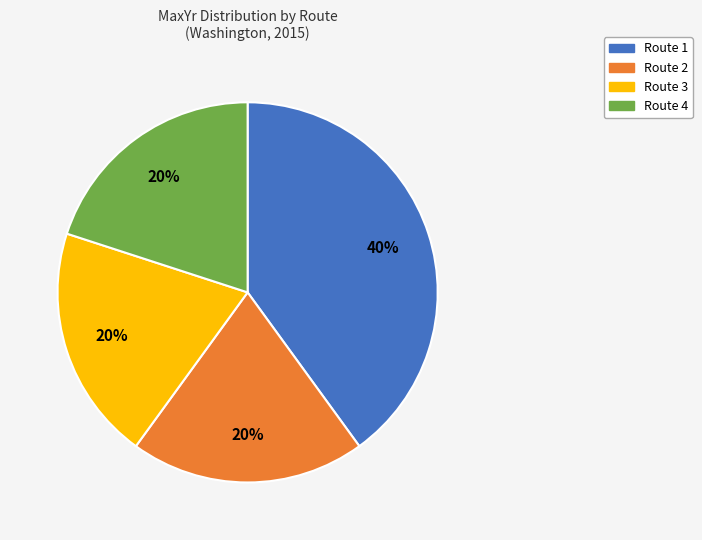

How many segments does this pie chart have?

4